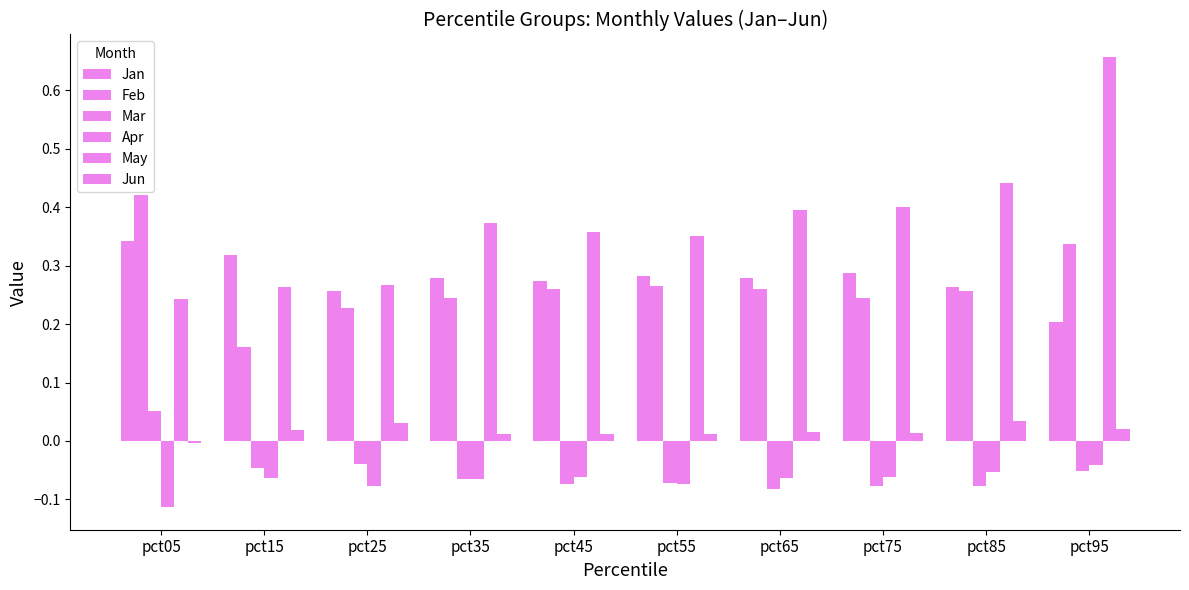

How many values in the Mar series exceed 0?

1